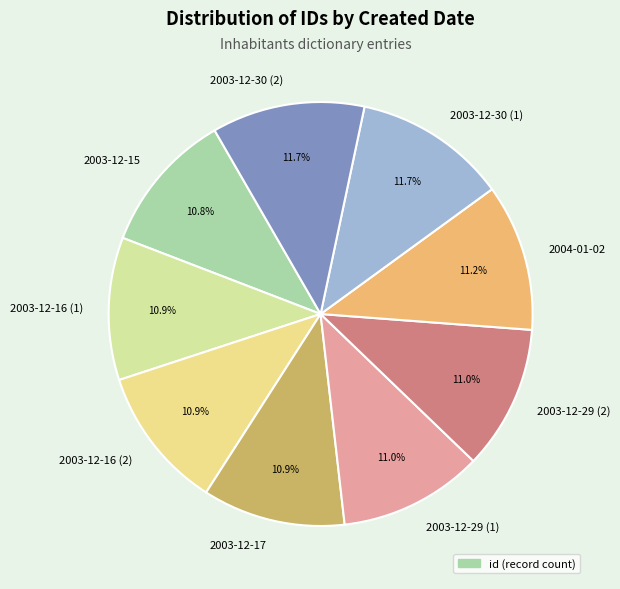

The 2003-12-30 (1) slice represents 5% of the pie. True or false?

False